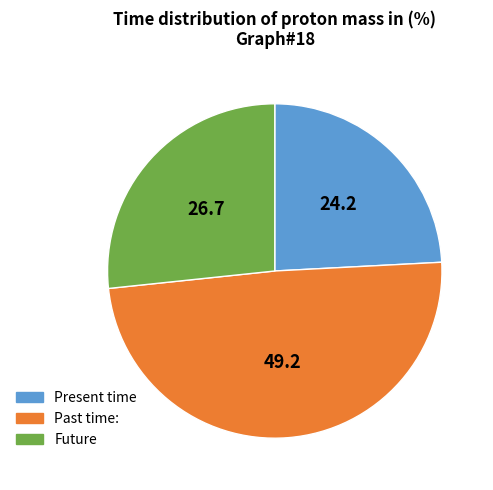

Does any single category account for the majority?

No